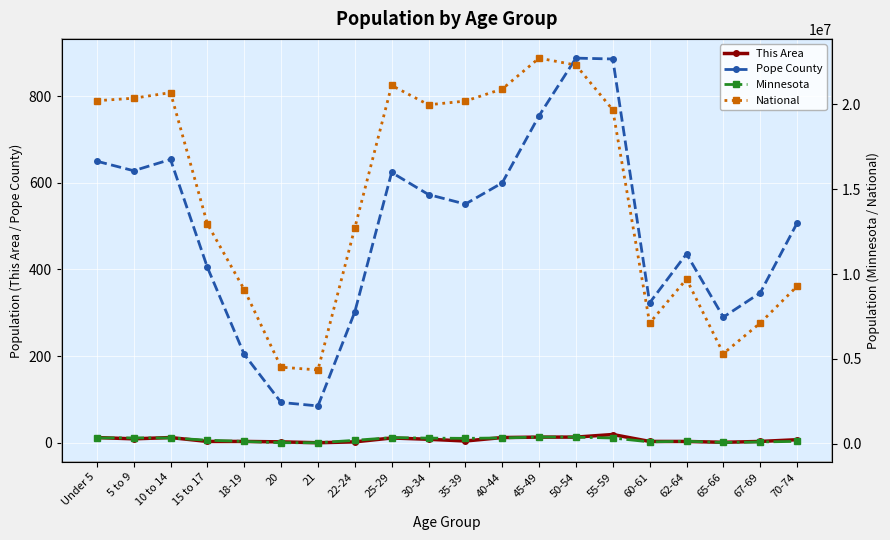

Where is the first local maximum for Minnesota?

5 to 9